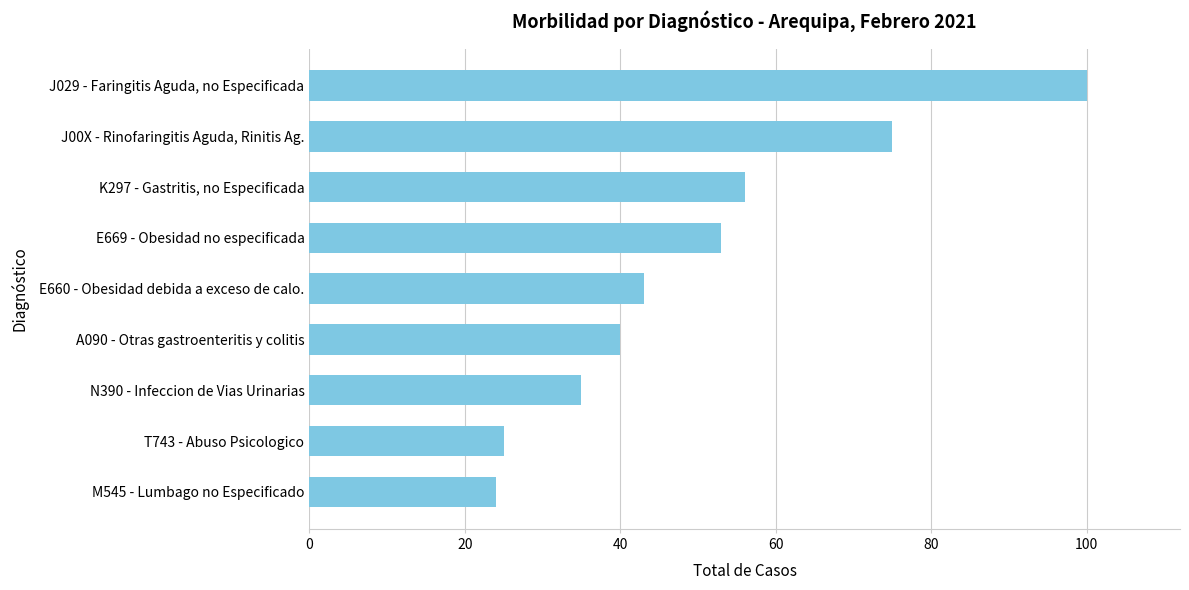

What is the difference between the values at A090 - Otras gastroenteritis y colitis and M545 - Lumbago no Especificado?

16